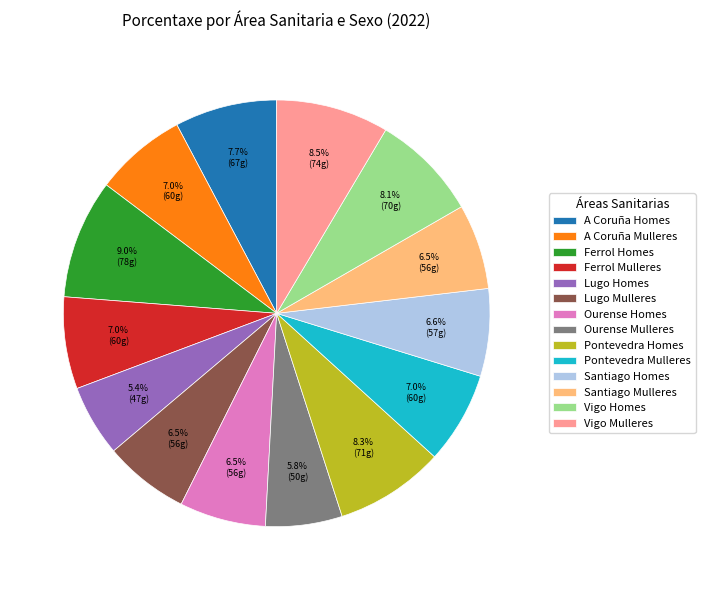

What portion of the pie excludes A Coruña Homes?

92.3%